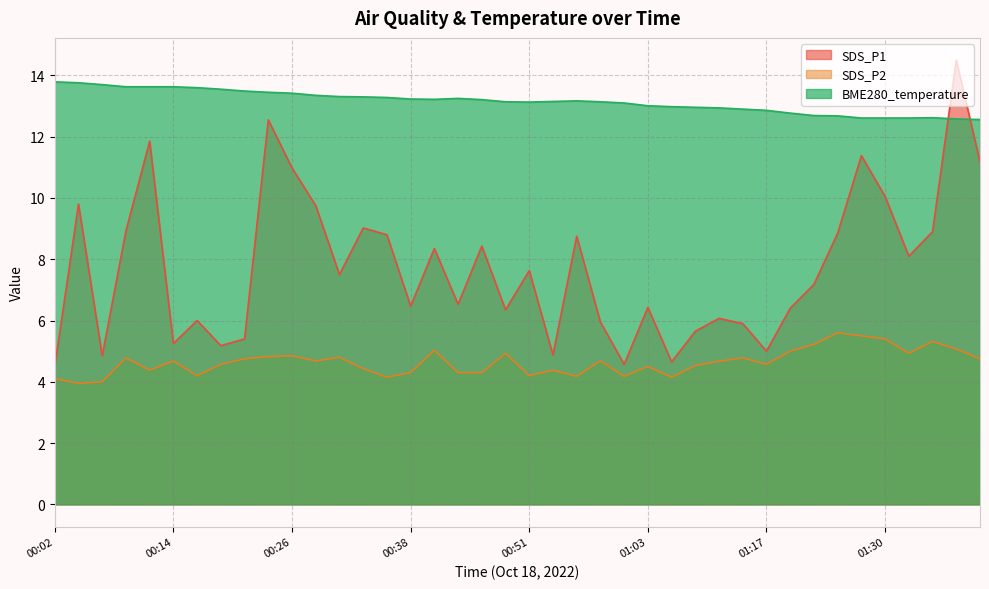

What are all the series names shown in the legend?

SDS_P1, SDS_P2, BME280_temperature